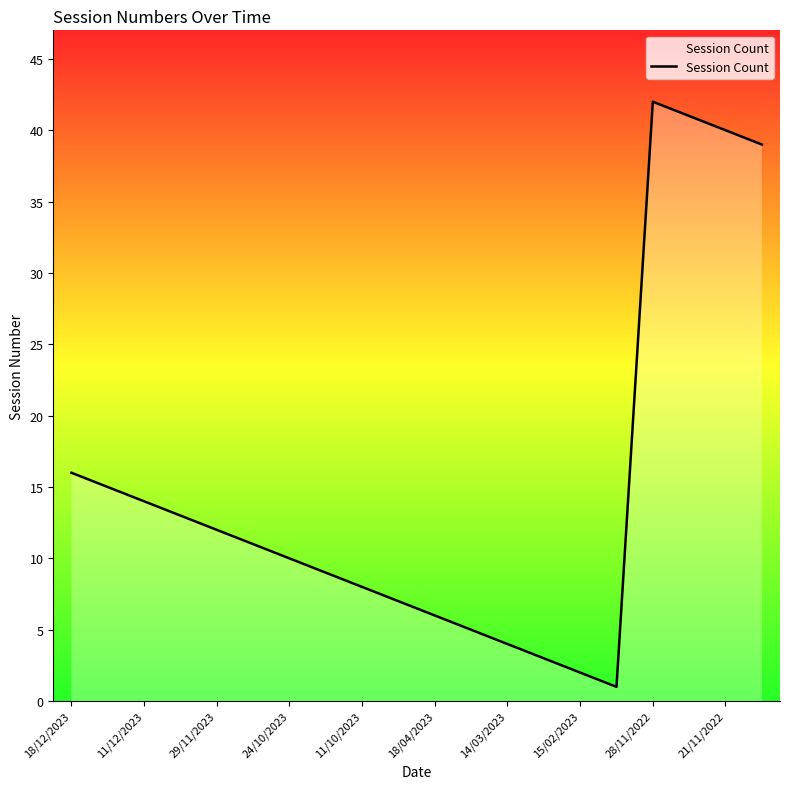

What is the difference between the maximum and minimum values?

41